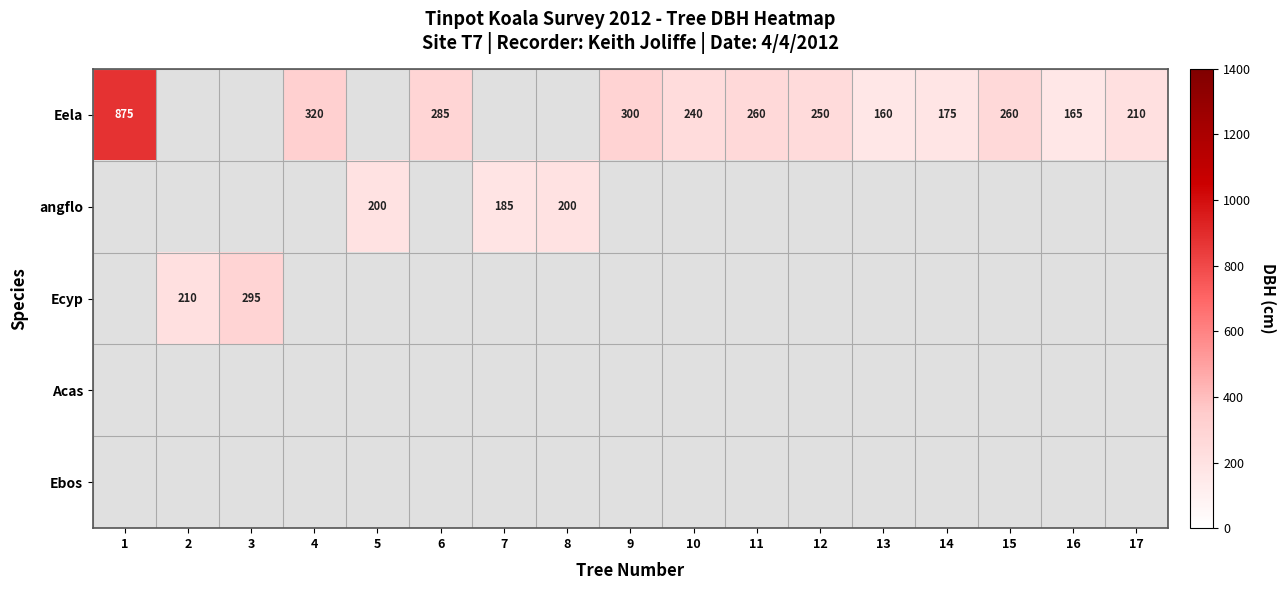

True or false: angflo has a value of 200 at 8.

True